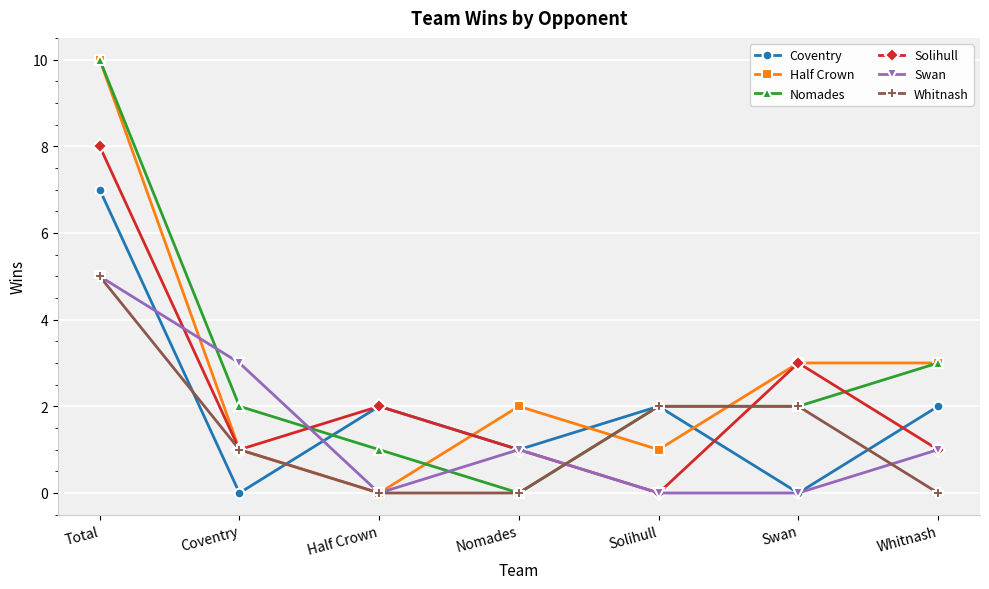

How many data points does each series have?

7